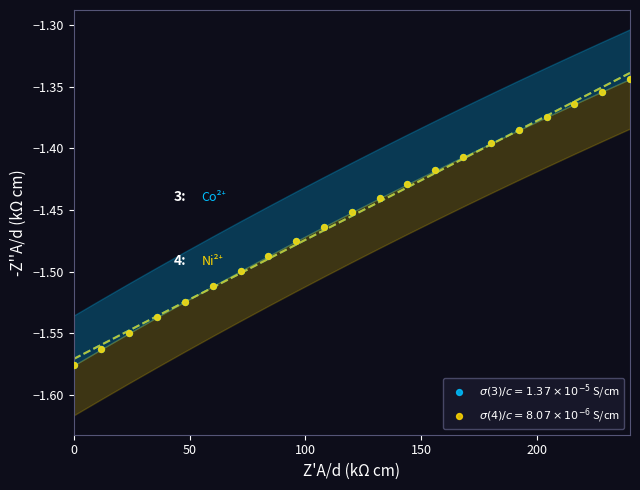

What are all the series names shown in the legend?

$\sigma(3)/c = 1.37 \times 10^{-5}$ S/cm, $\sigma(4)/c = 8.07 \times 10^{-6}$ S/cm